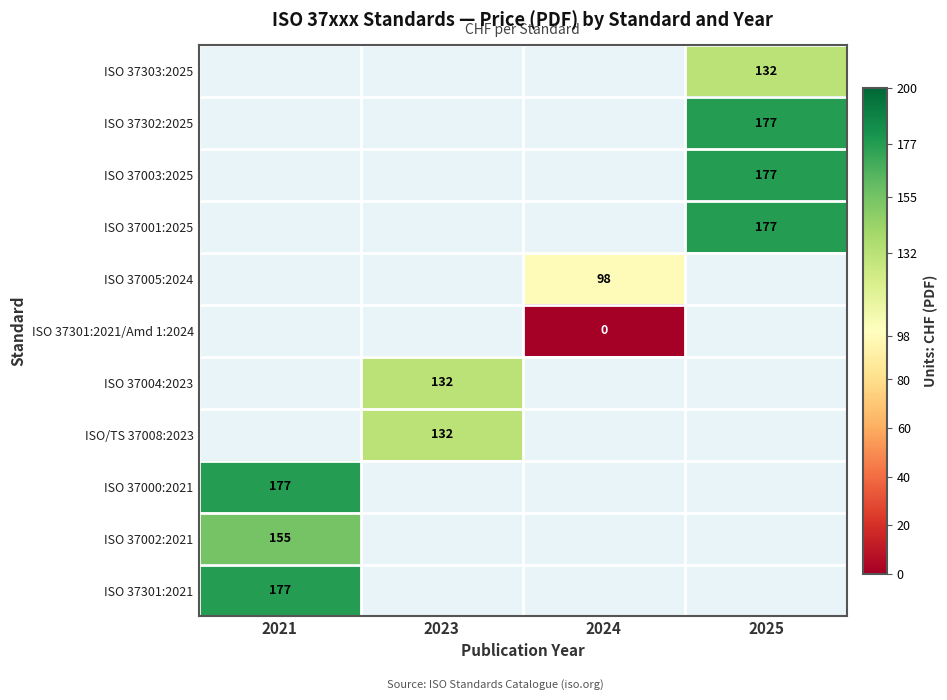

Is the value of ISO 37303:2025 at 2021 greater than the value of ISO 37005:2024 at 2024?

No